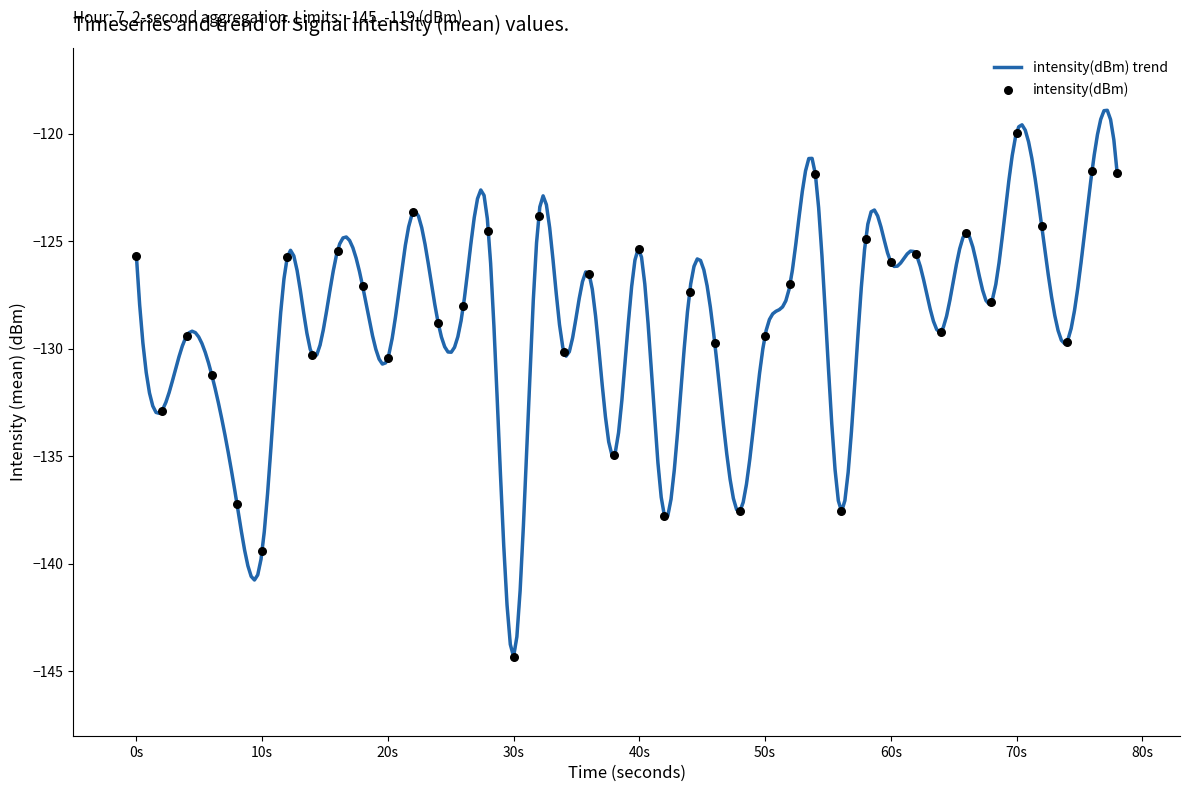

What is the minimum value for intensity(dBm) trend?

-144.3